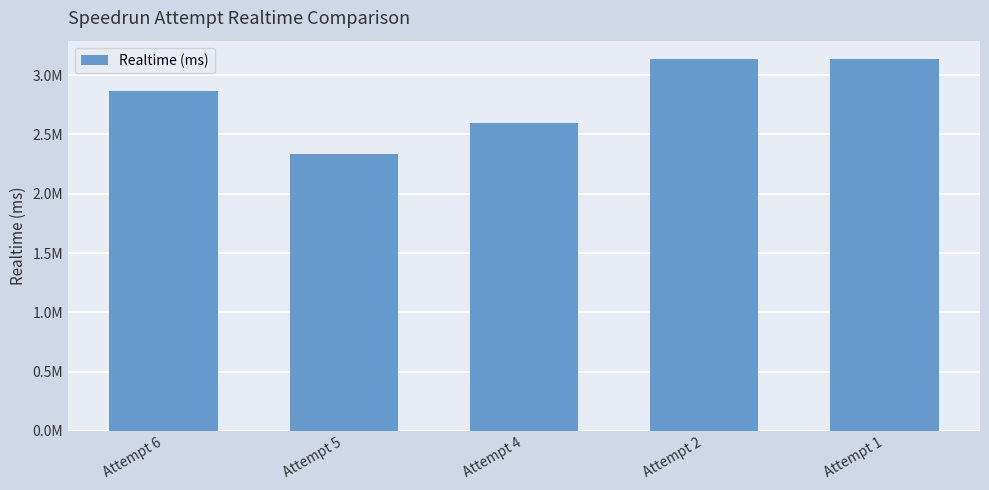

What is the approximate value at Attempt 2, to the nearest 10?

3134280